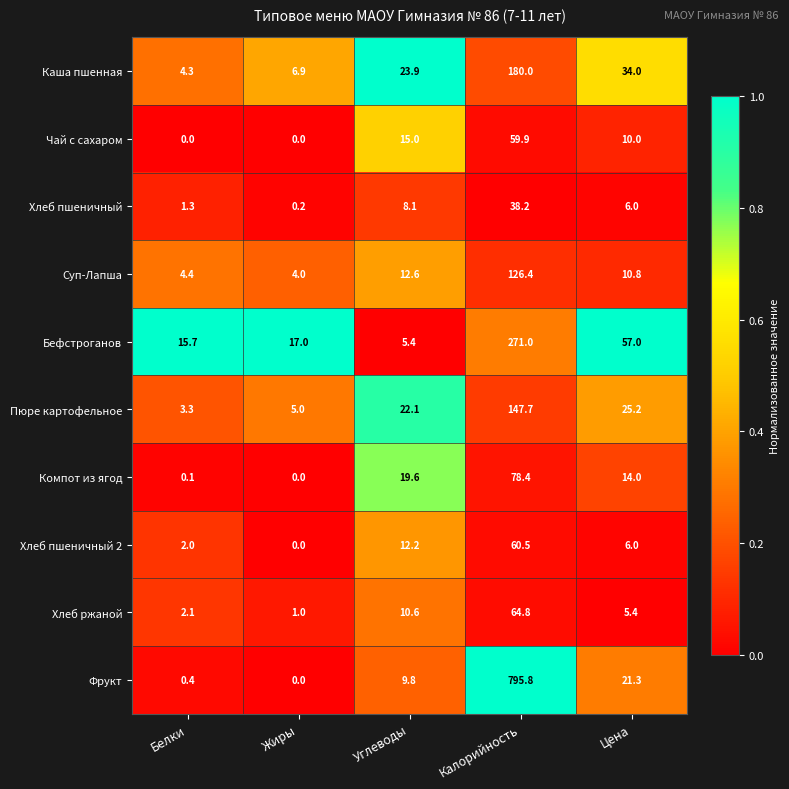

The value of Фрукт at Калорийность is 795.8. True or false?

True